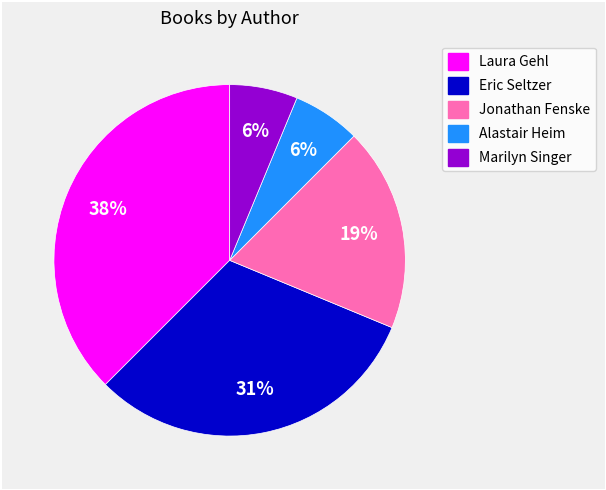

True or false: Jonathan Fenske accounts for 29% of the total.

False